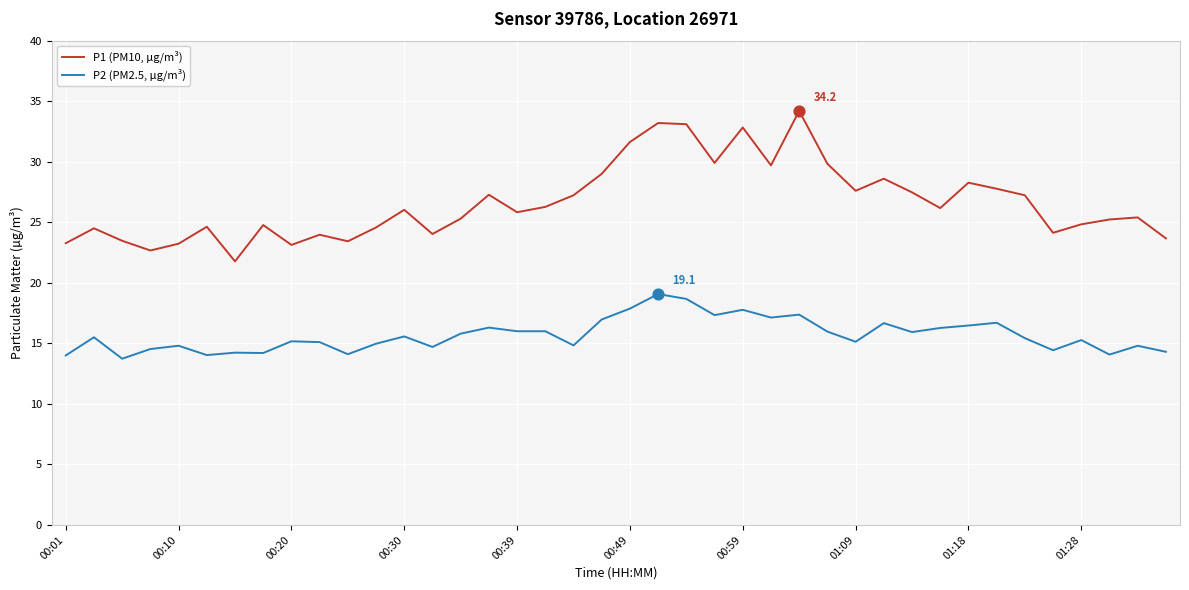

What are all the series names shown in the legend?

P1 (PM10, µg/m³), P2 (PM2.5, µg/m³)